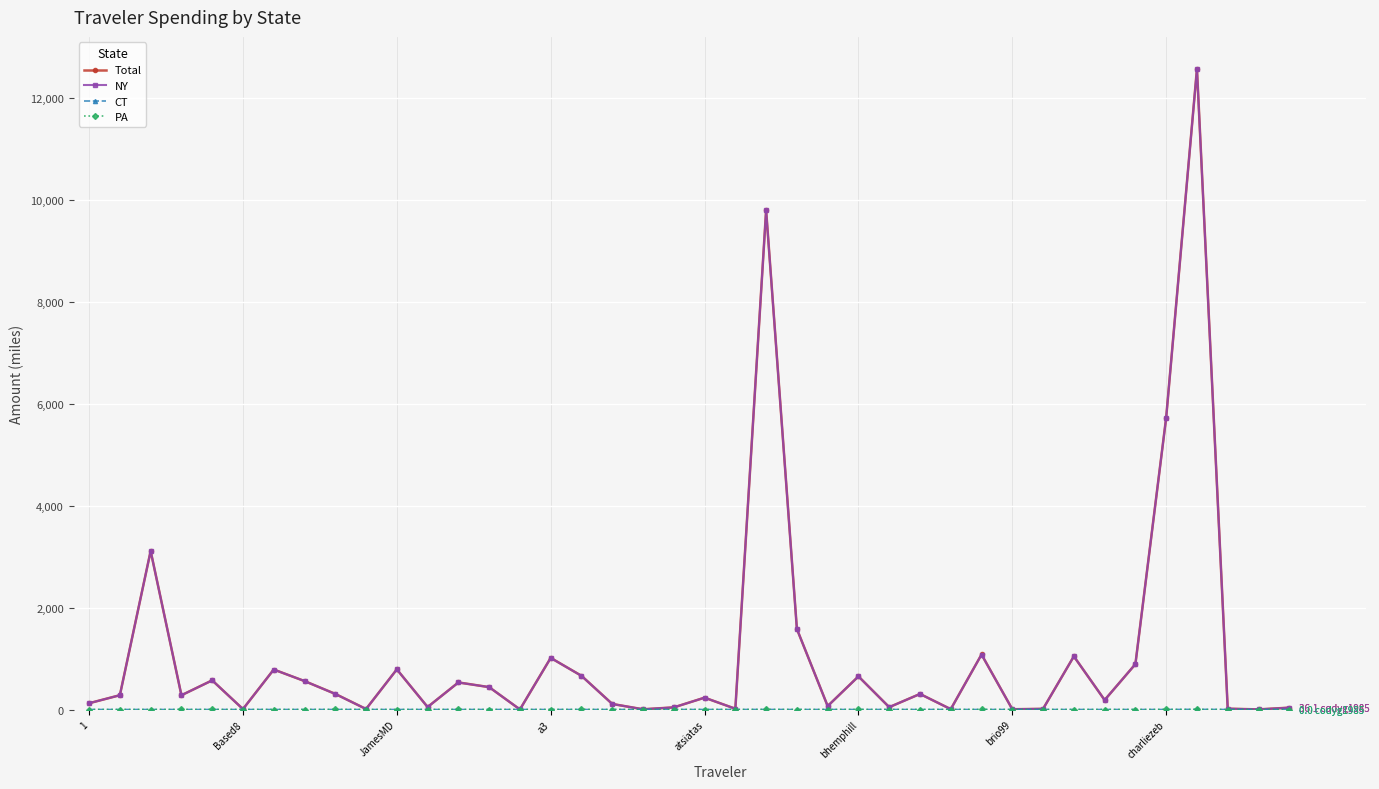

At how many categories does at least one series exceed 8063?

2